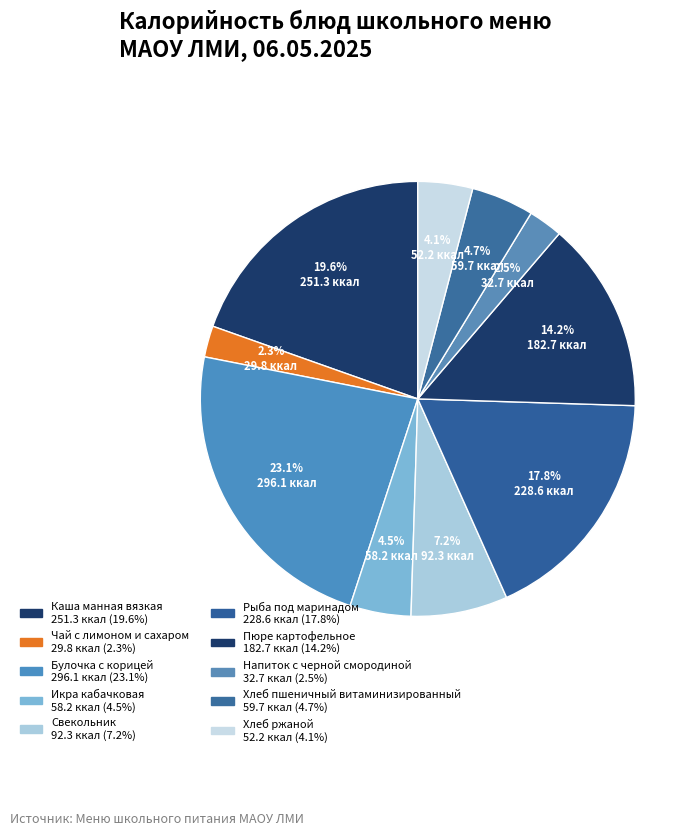

True or false: Чай с лимоном и сахаром accounts for 1% of the total.

False